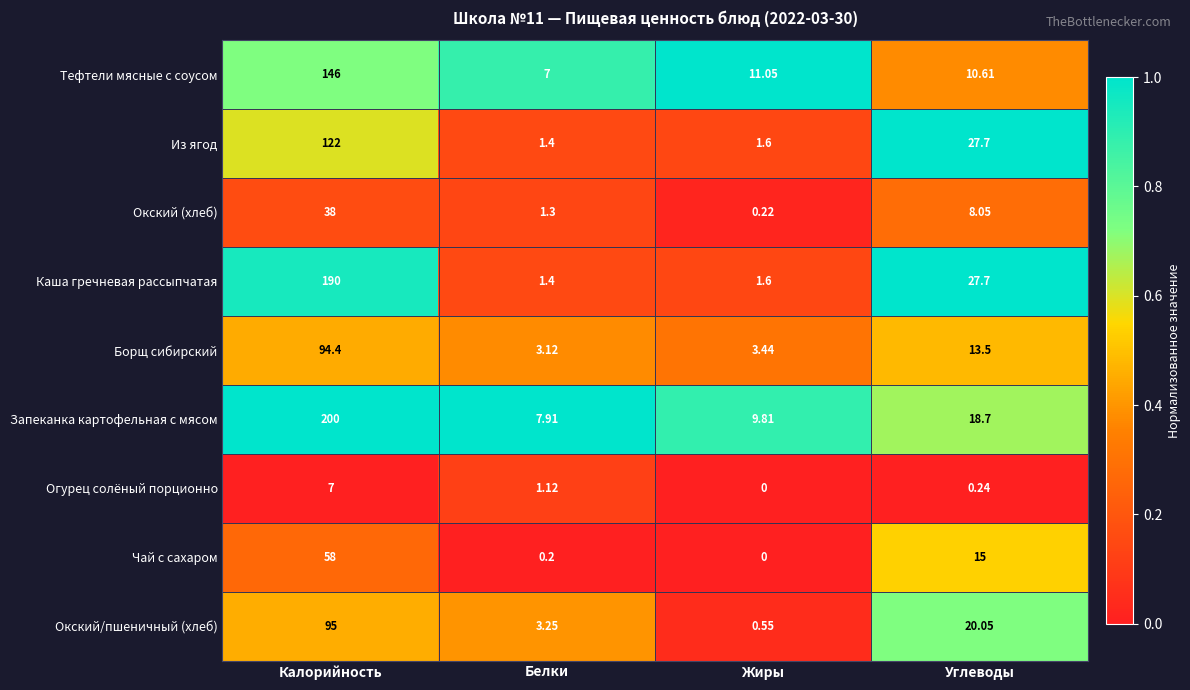

At which category does the chart reach its minimum across all series?

Жиры